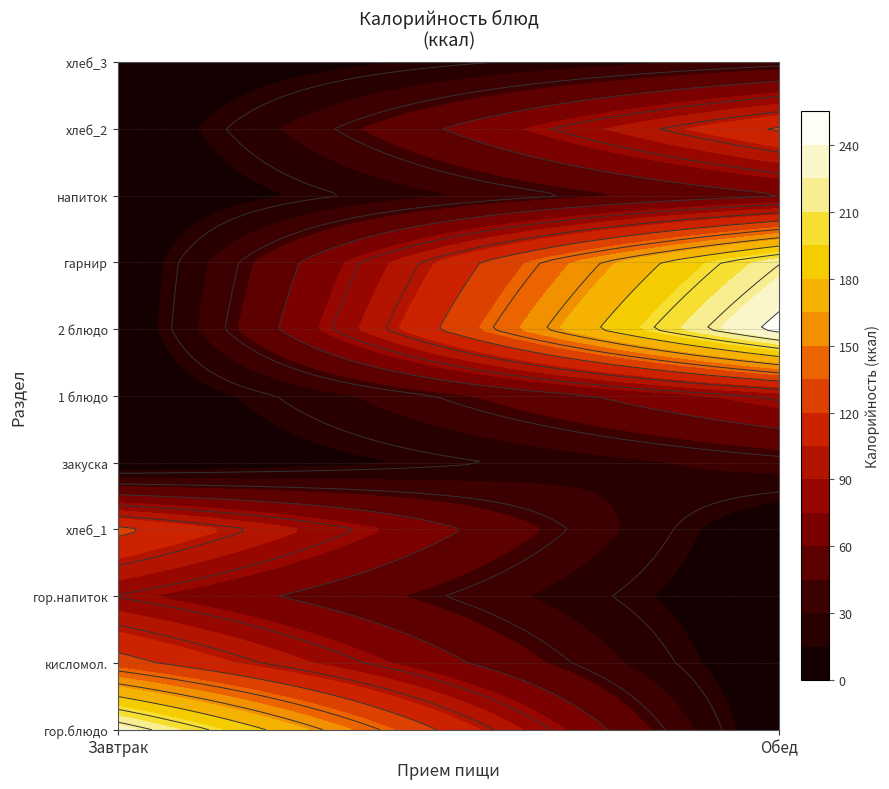

Rank the series by their maximum value, from lowest to highest.

Обед, Завтрак